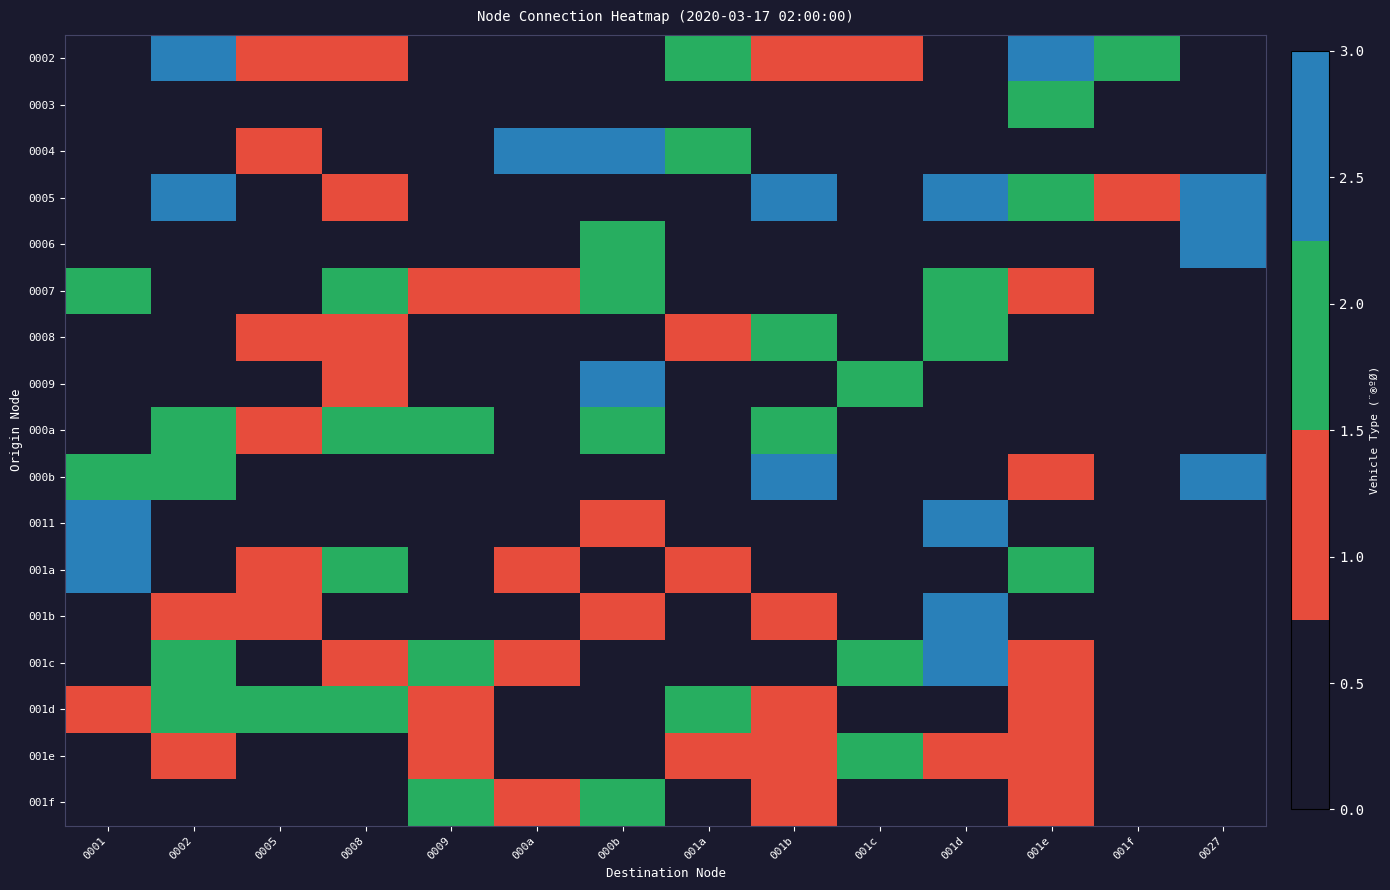

At which category is the sum across all series the highest?

001d